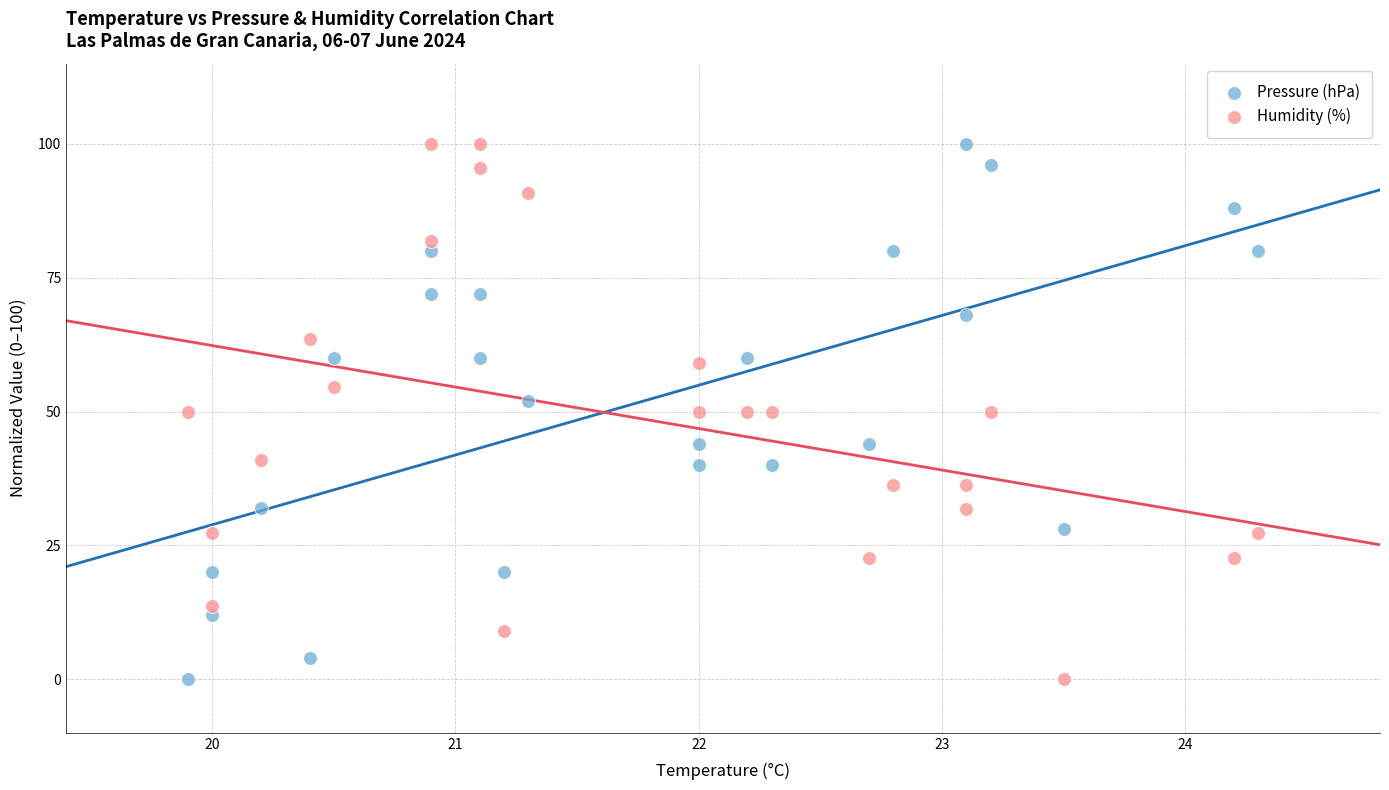

What is the X range (max minus min) for the scatter plot?

4.4